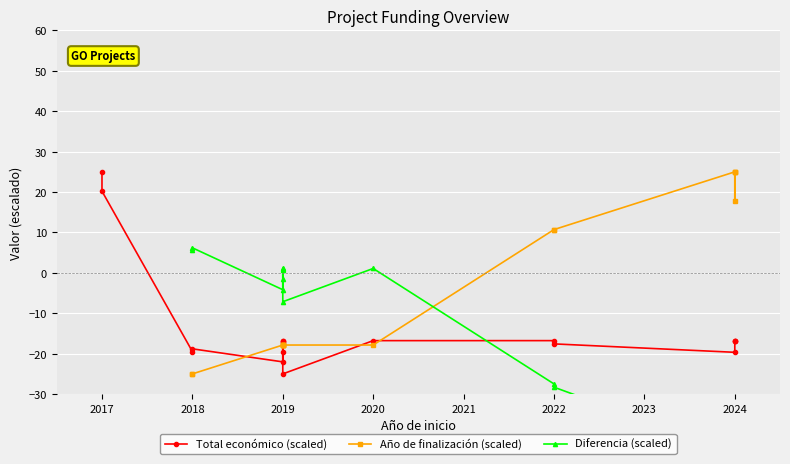

Which series changed the most between 2022 and 2024?

Año de finalización (scaled)